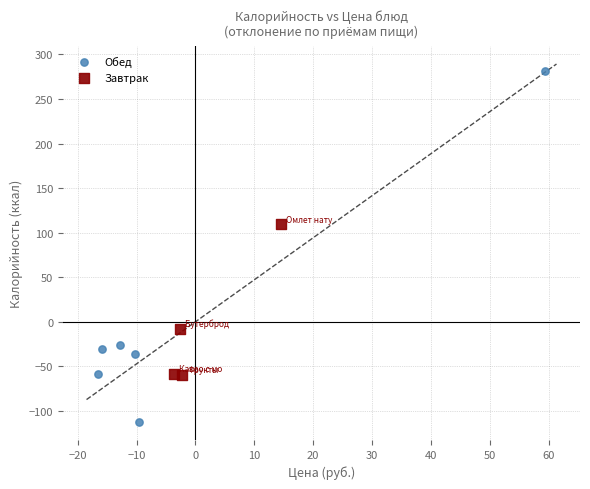

Which series has the widest spread of Y values?

Обед